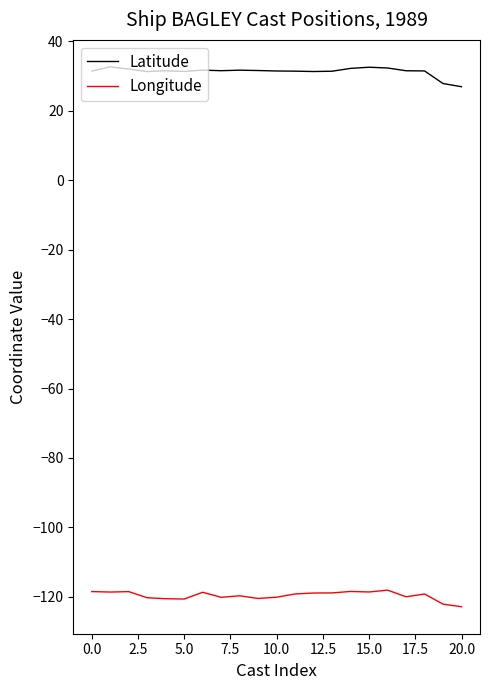

Rank the series by their average value, from lowest to highest.

Longitude, Latitude